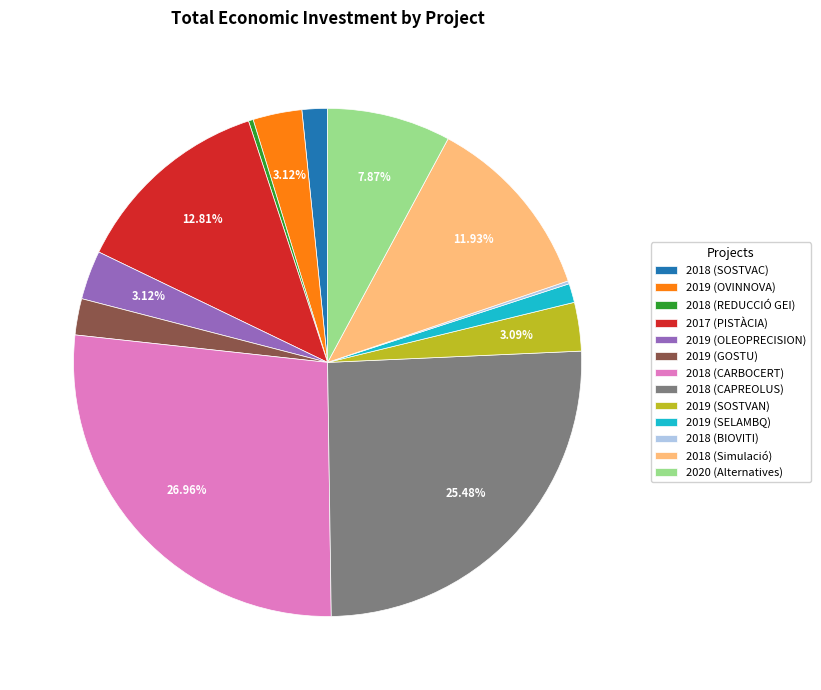

True or false: 2020 (Alternatives) accounts for 8% of the total.

True